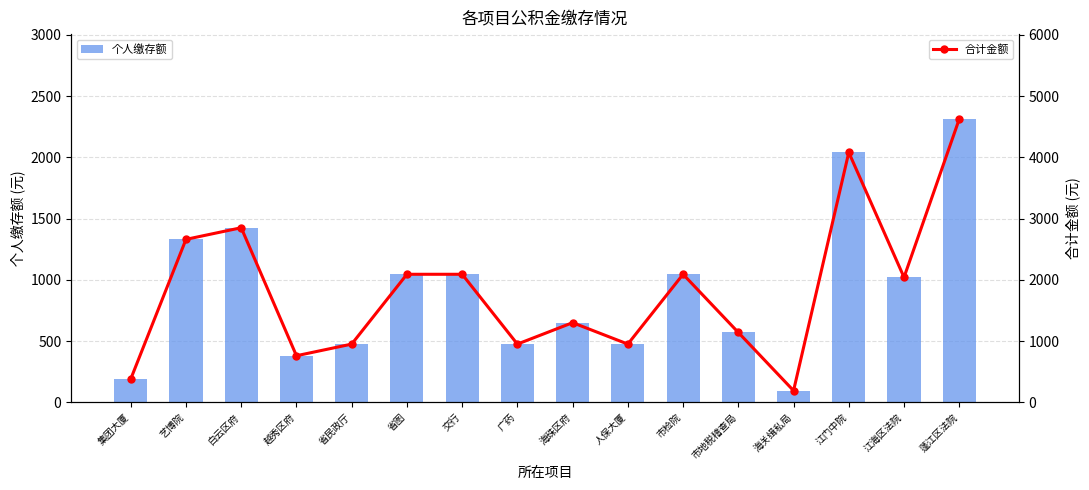

Which category has the highest value across all series?

蓬江区法院